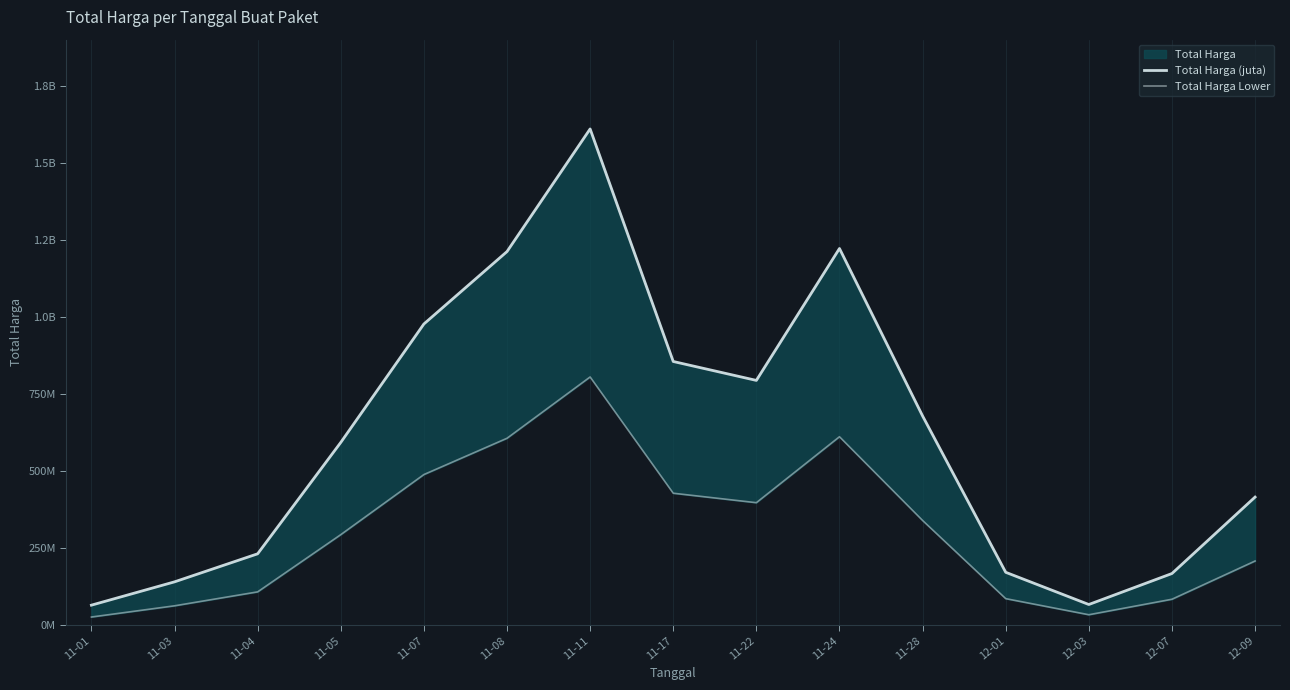

At which category does Total Harga Lower reach its first local valley?

11-22